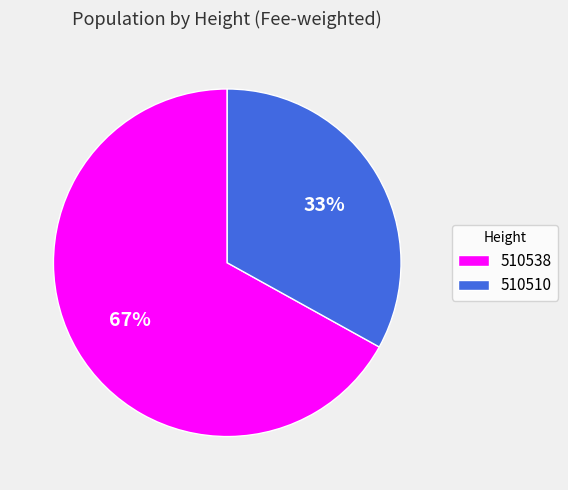

Does 510538 account for over 50% of the chart?

Yes